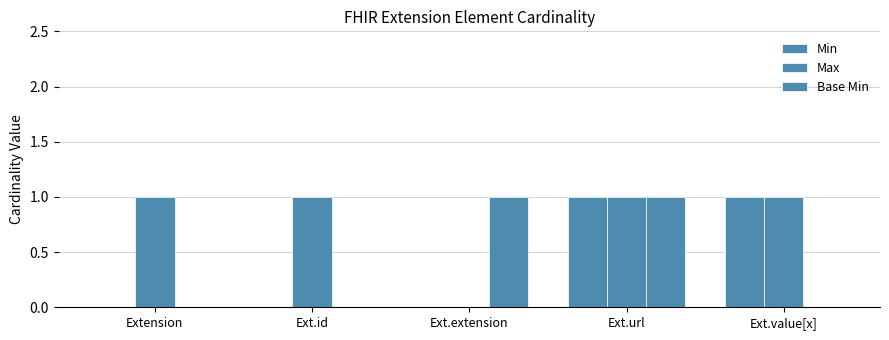

What is the difference between the Min values at Ext.url and Ext.id?

1